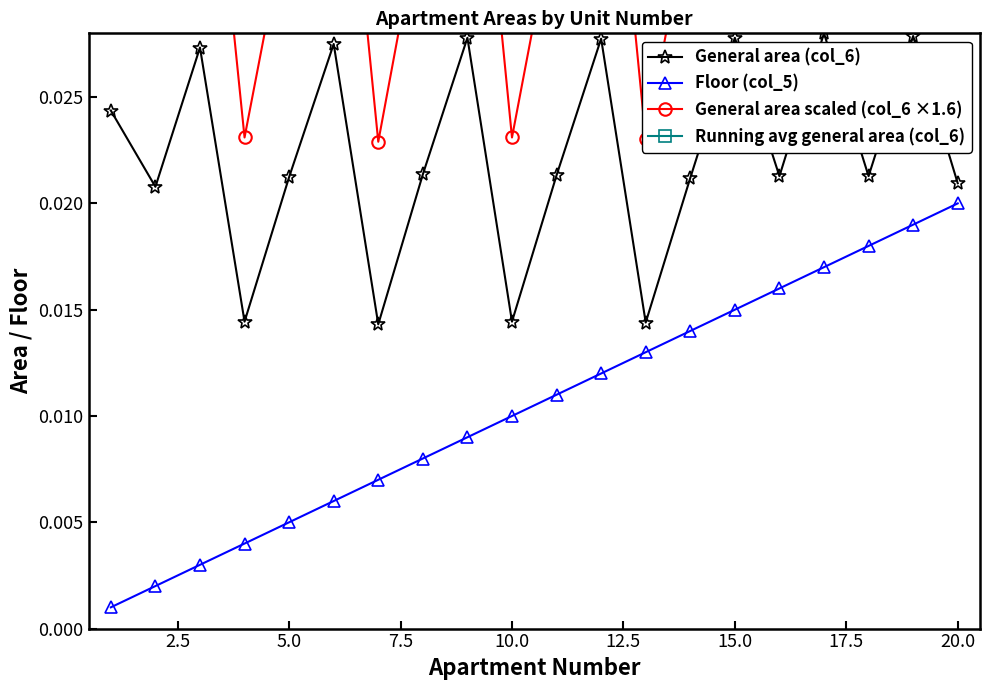

Is this an area chart (filled region under the line)?

No